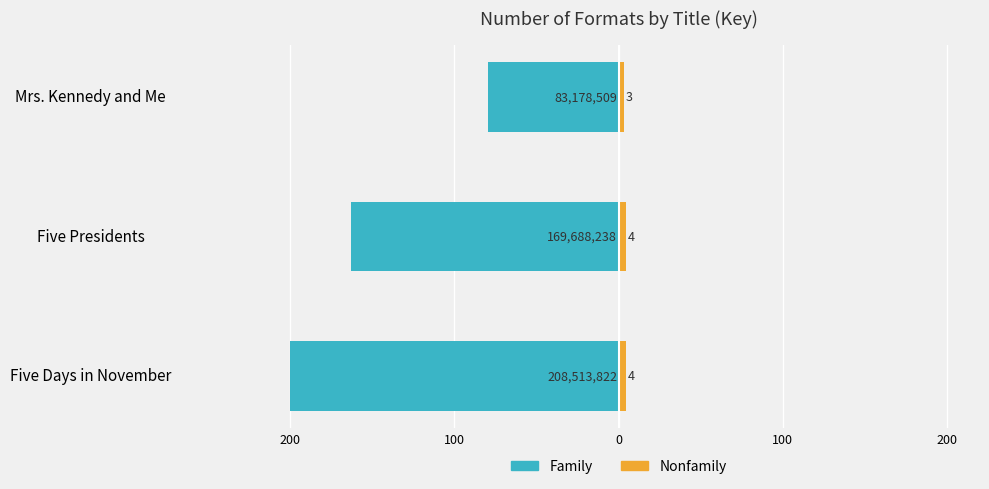

Rank the series at Mrs. Kennedy and Me from highest to lowest value.

Nonfamily, Family